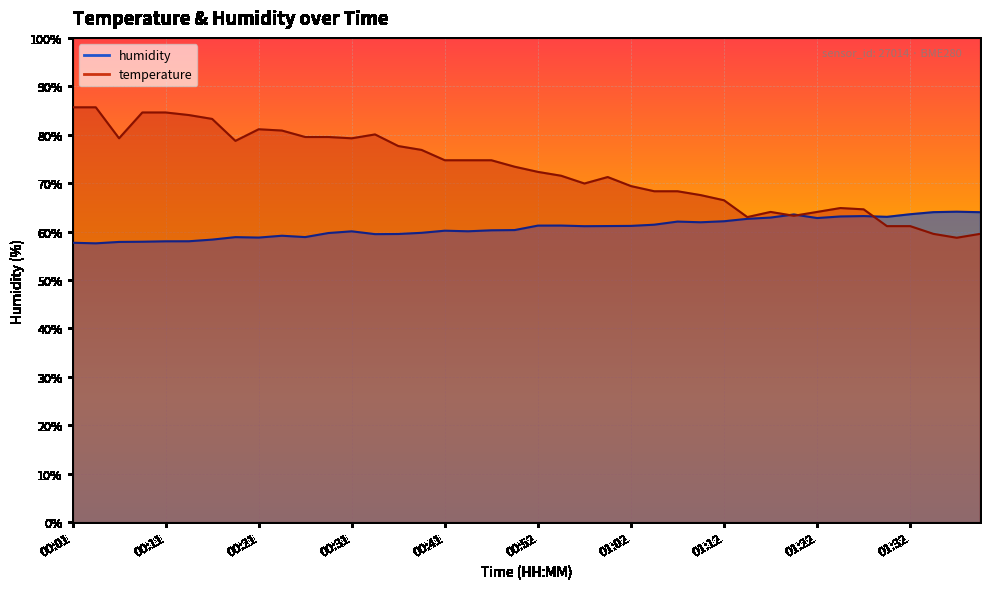

True or false: temperature and humidity intersect in this chart.

True